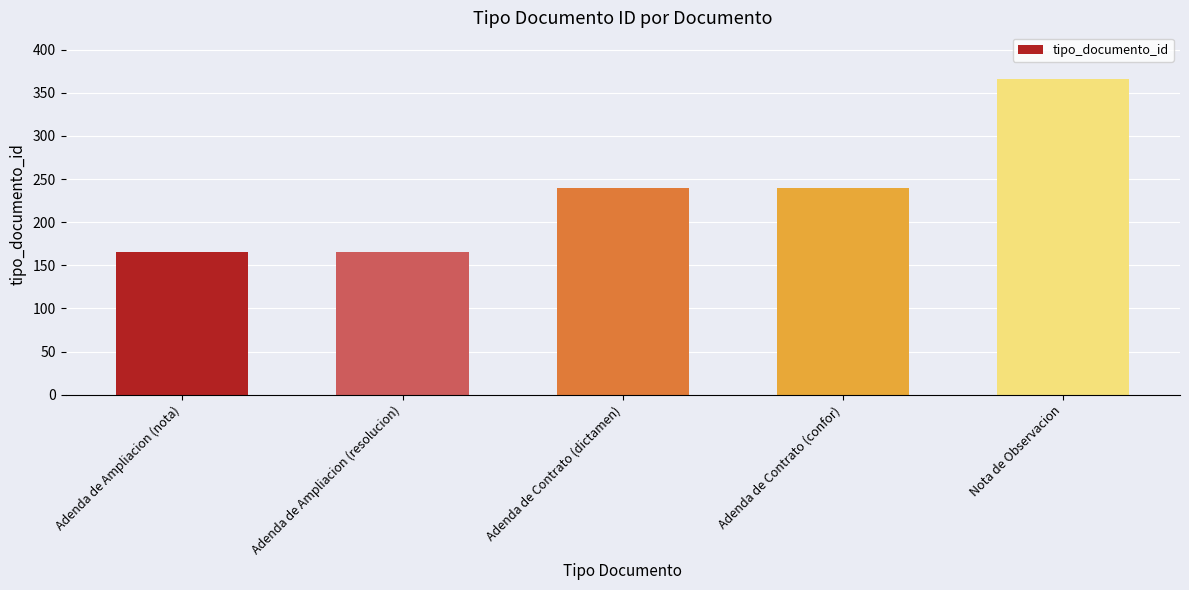

The chart shows a value of 166 at Adenda de Ampliacion (nota). True or false?

True